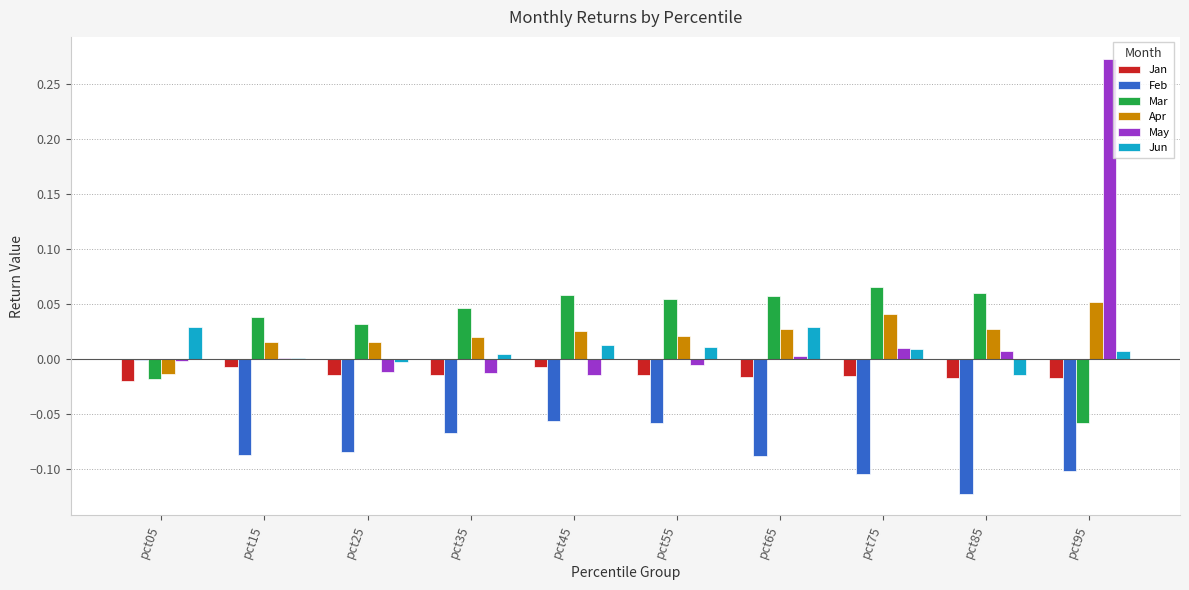

At which category is the sum across all series the highest?

pct95